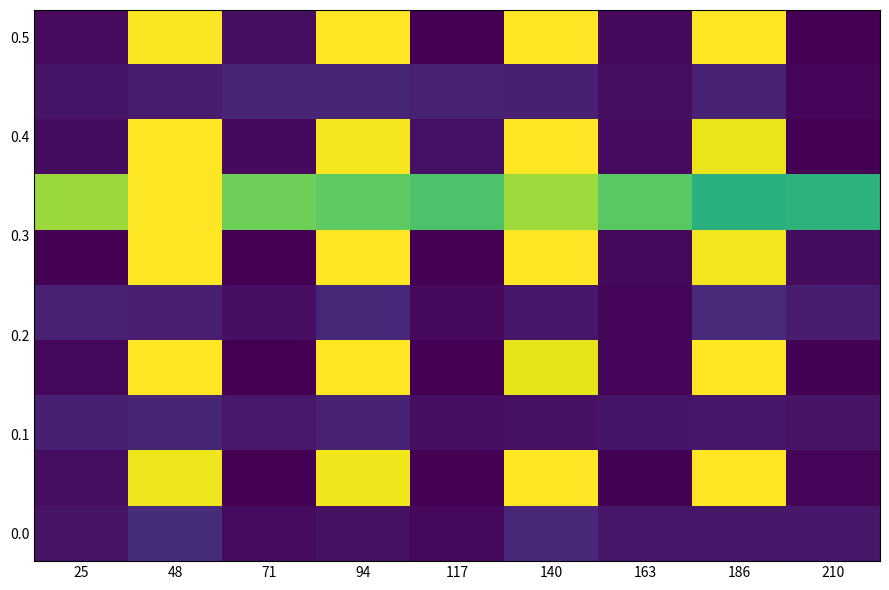

What is the maximum value shown in the chart?

1.0